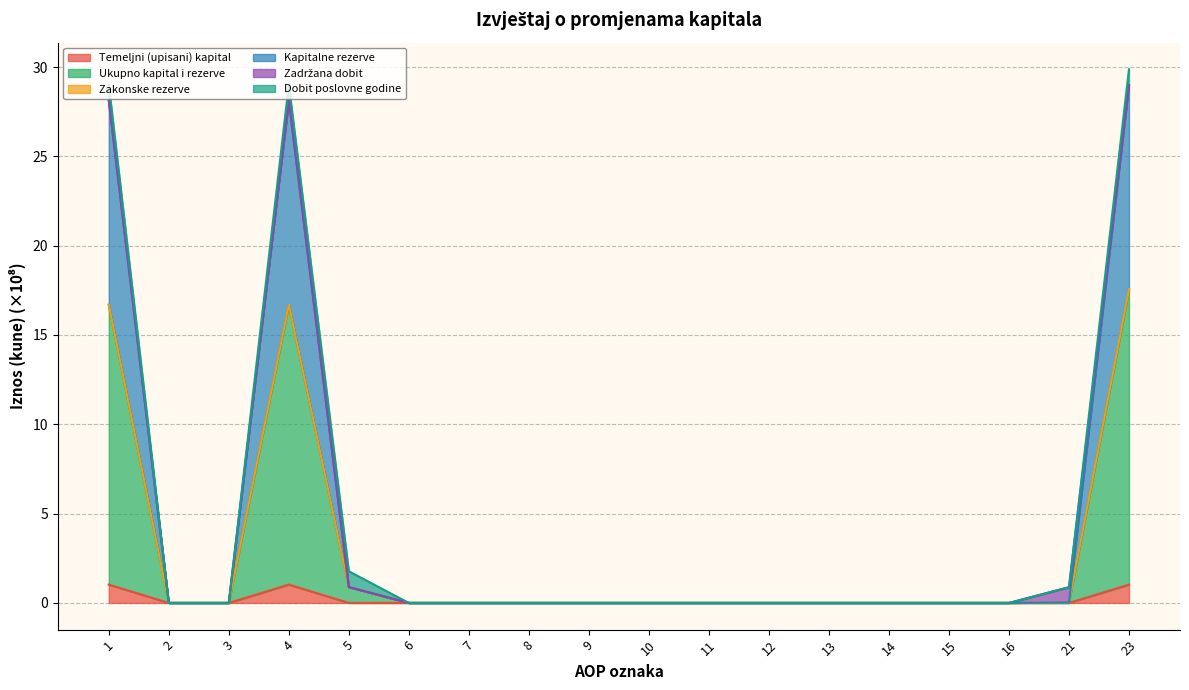

True or false: Ukupno kapital i rezerve and Kapitalne rezerve cross at least once.

False